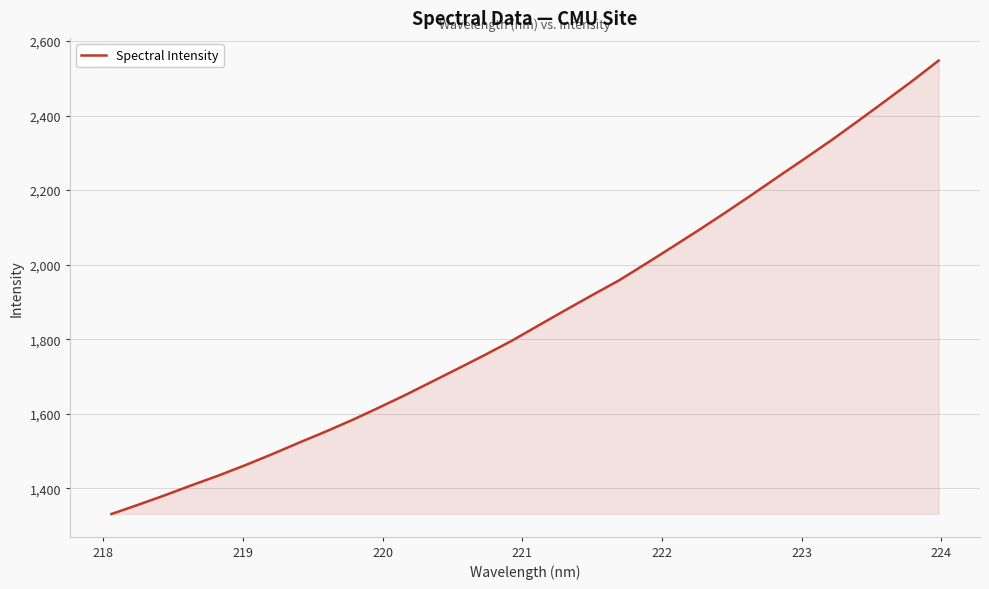

What is the difference between the maximum and minimum values?

1216.6